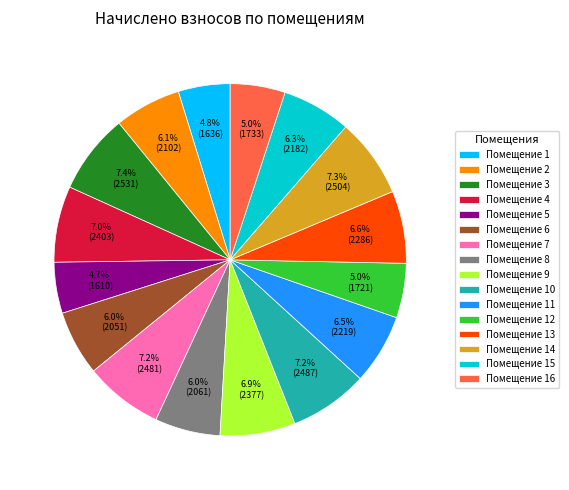

Does any single category account for the majority?

No